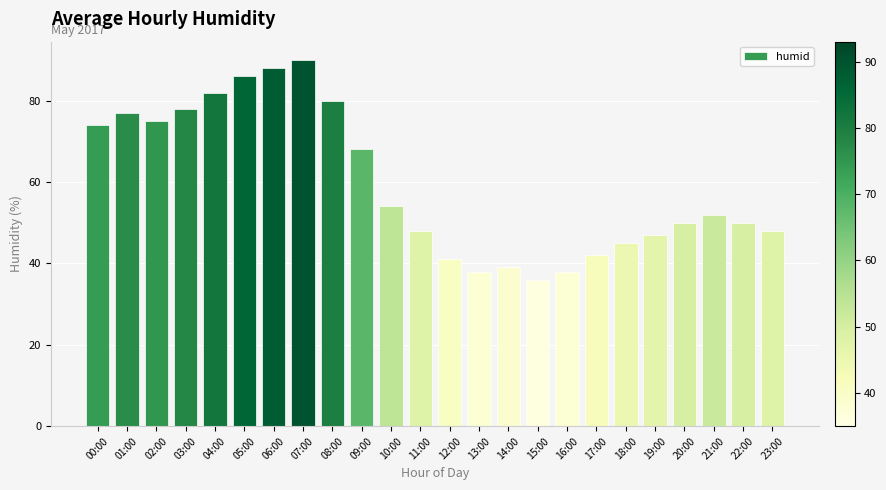

What is the sum of all values?

1426